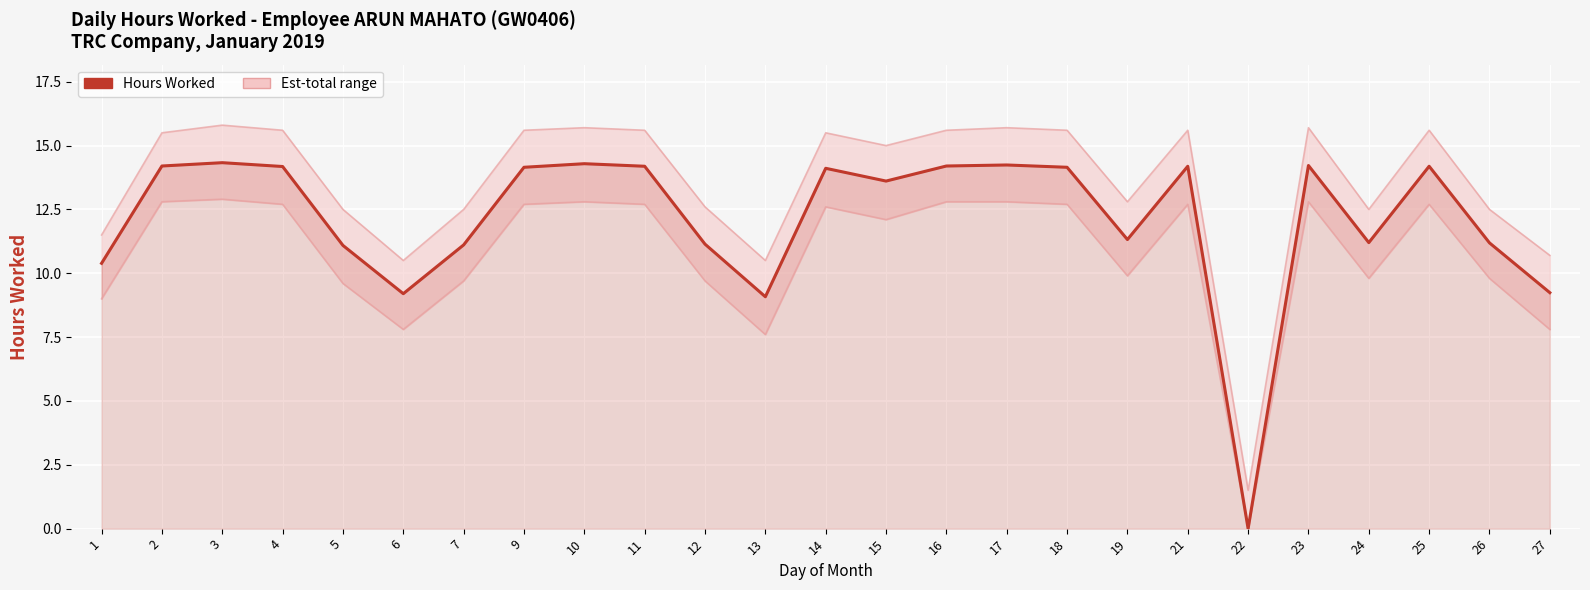

At how many categories does at least one series exceed 5?

24